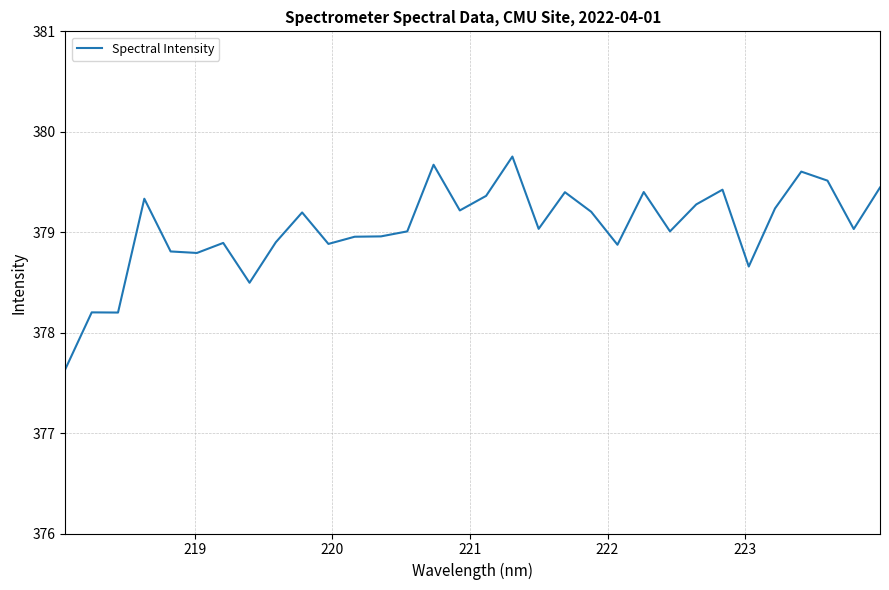

What is the smallest value displayed?

377.6